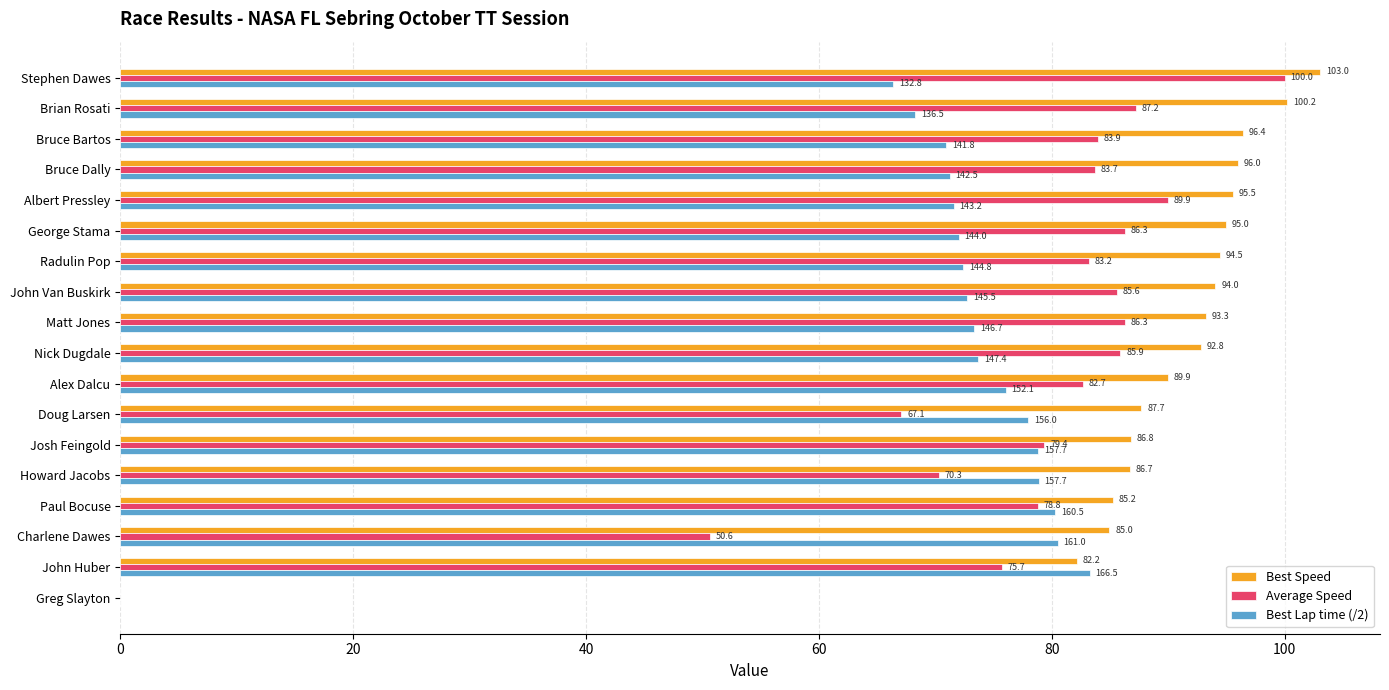

The Best Lap time (/2) series shows 19.8 at Bruce Dally. True or false?

False